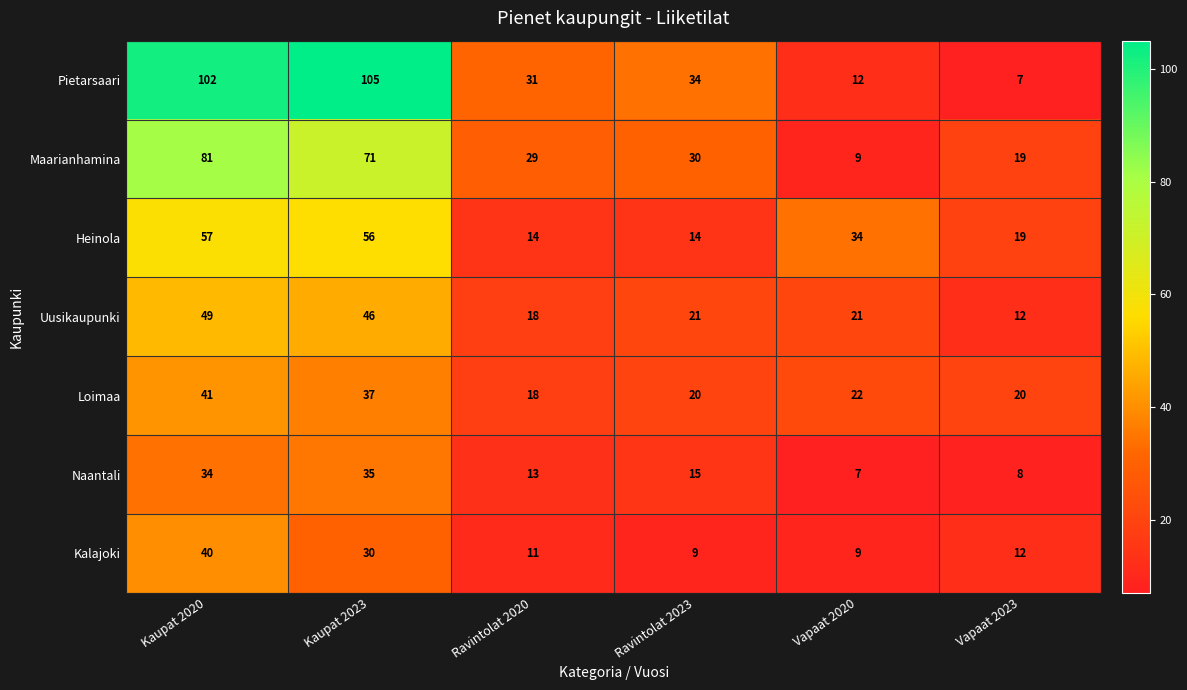

What is the maximum value shown in the chart?

105